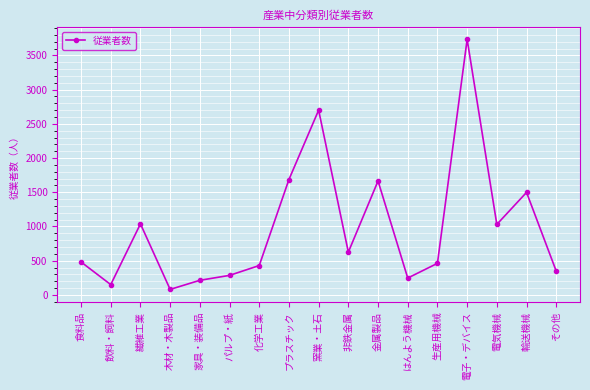

True or false: the data shows 461 at 生産用機械.

True